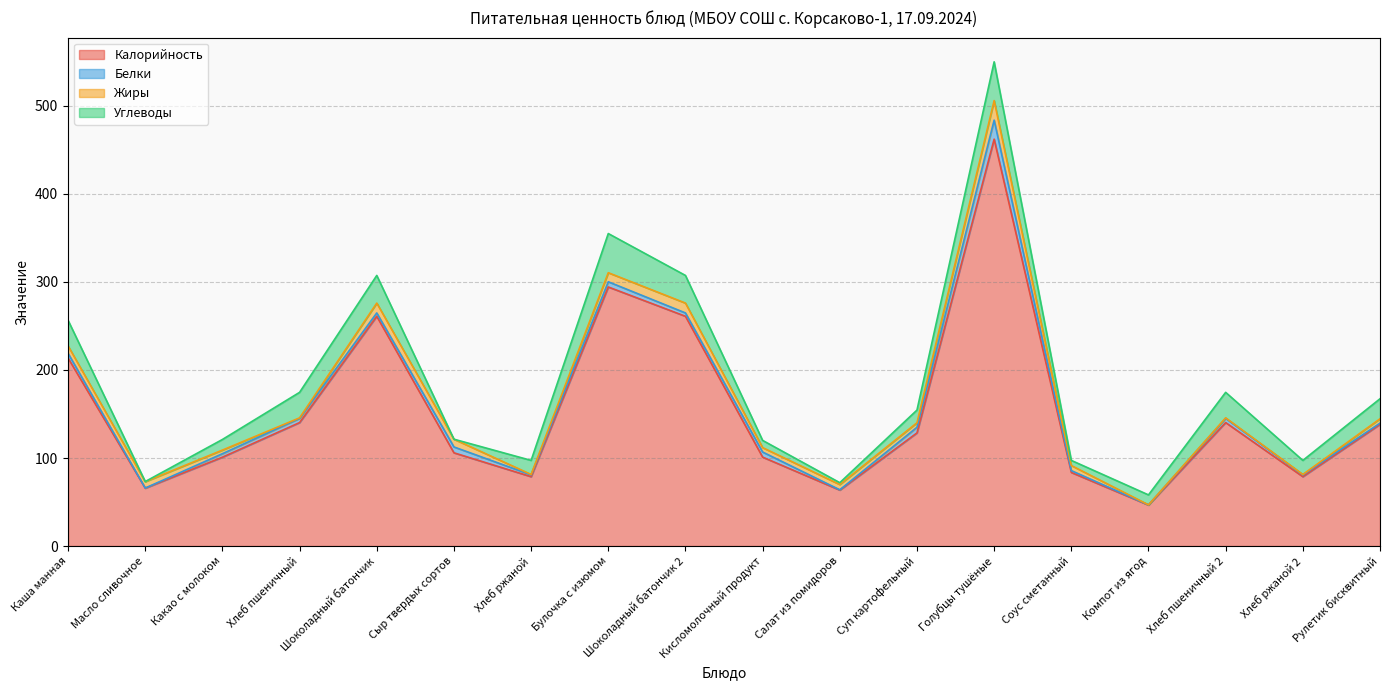

Rank the categories by Углеводы value from lowest to highest.

Сыр твердых сортов, Масло сливочное, Салат из помидоров, Соус сметанный, Кисломолочный продукт, Компот из ягод, Какао с молоком, Суп картофельный, Хлеб ржаной, Хлеб ржаной 2, Рулетик бисквитный, Хлеб пшеничный, Хлеб пшеничный 2, Каша манная, Шоколадный батончик, Шоколадный батончик 2, Голубцы тушёные, Булочка с изюмом